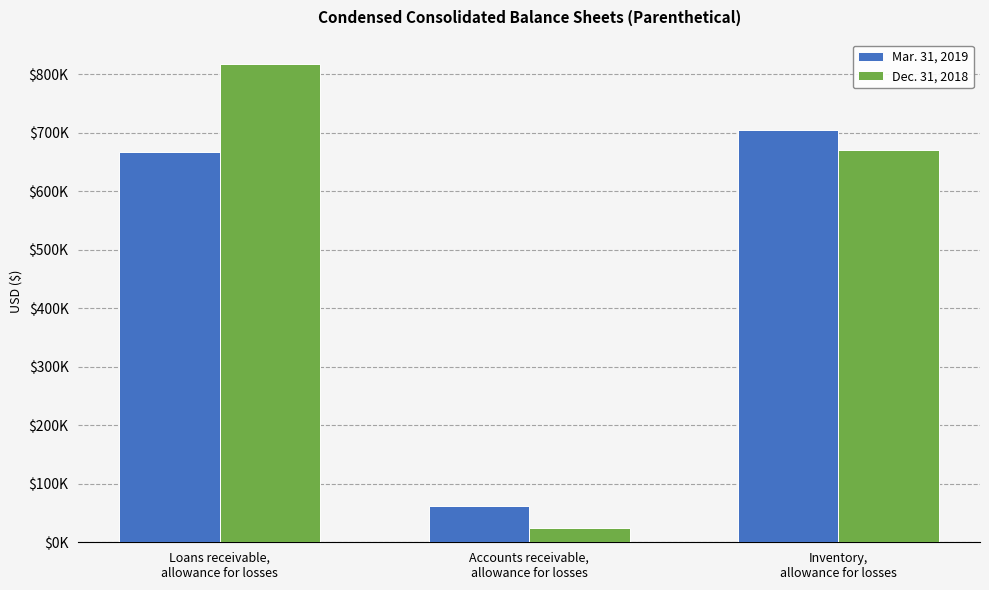

What are all the series names shown in the legend?

Mar. 31, 2019, Dec. 31, 2018